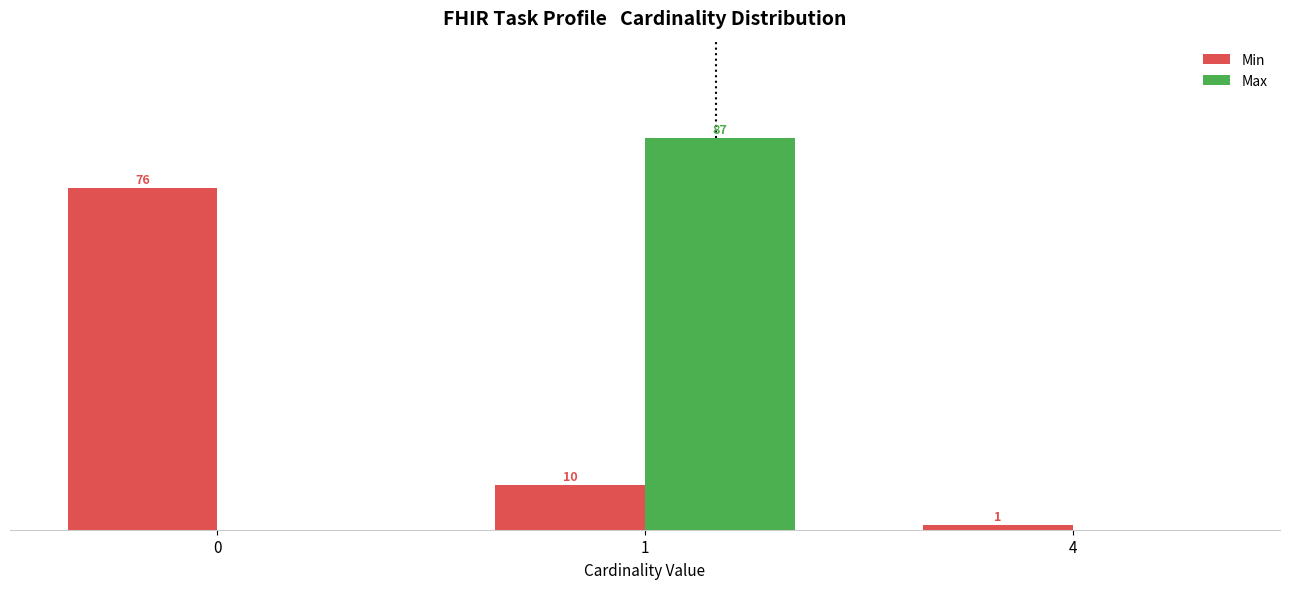

Which series changed the most between 0 and 4?

Min